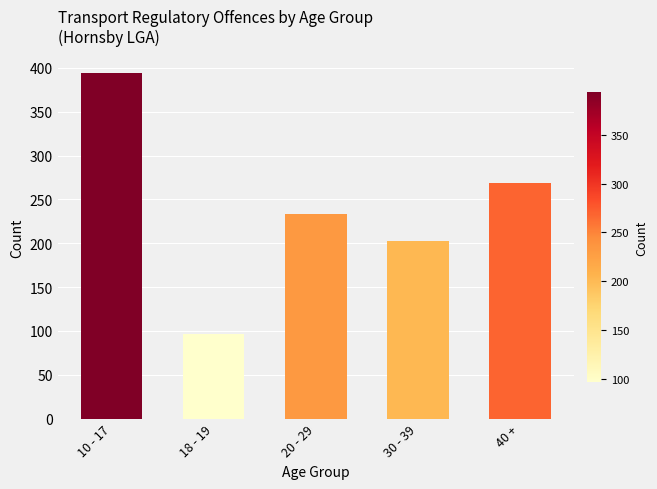

Rank the categories by value from lowest to highest.

18 - 19, 30 - 39, 20 - 29, 40 +, 10 - 17